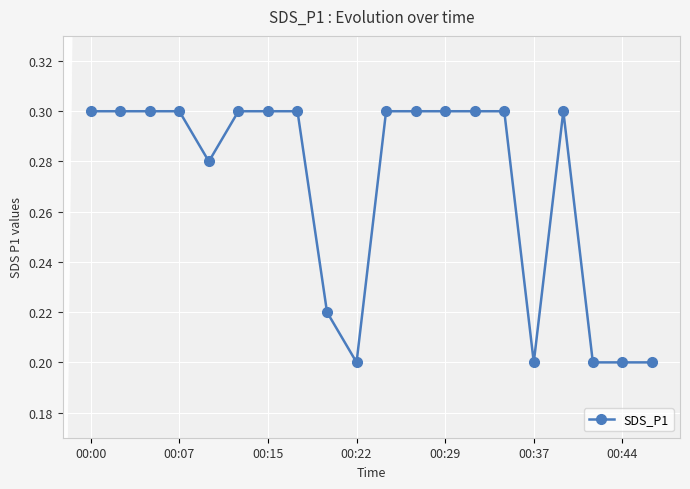

True or false: the data has more than 0 interior local peaks.

True